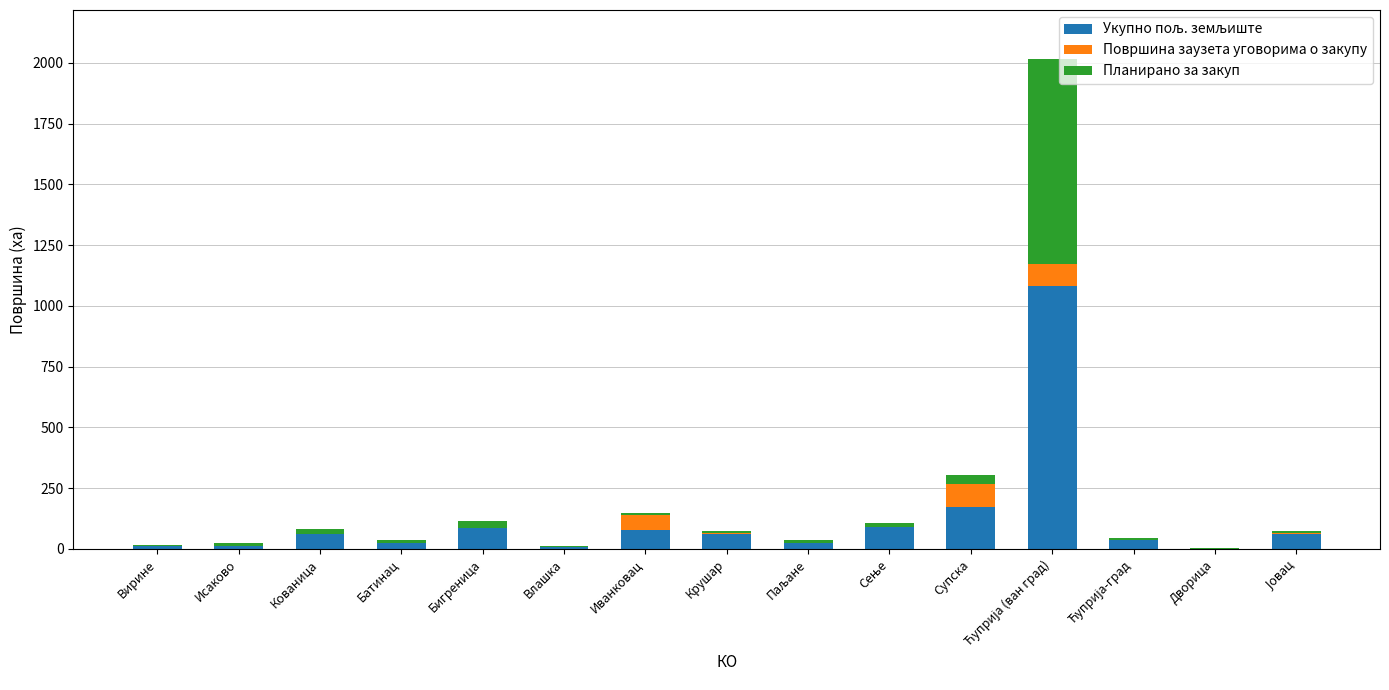

How many data points does each series have?

15